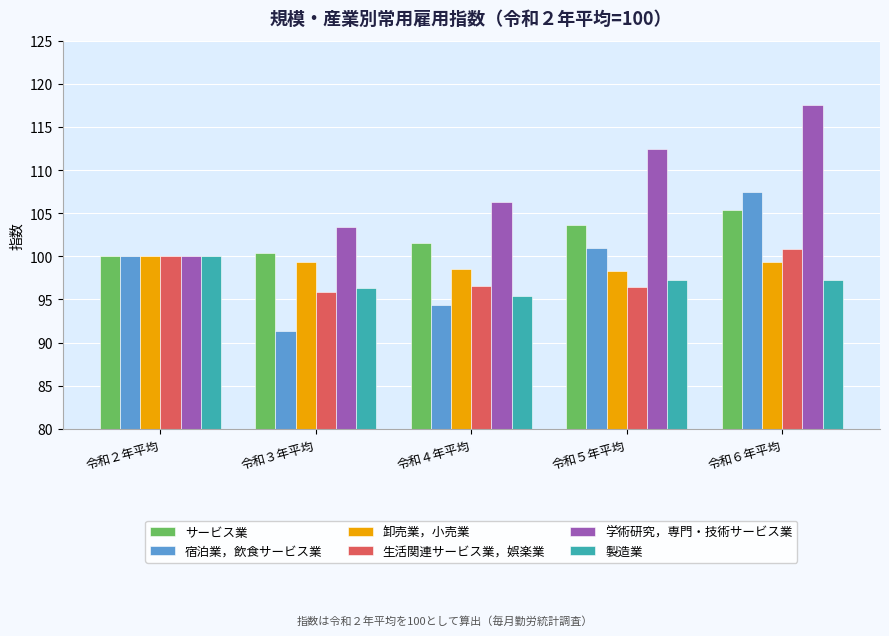

At which category does the chart reach its minimum across all series?

令和３年平均